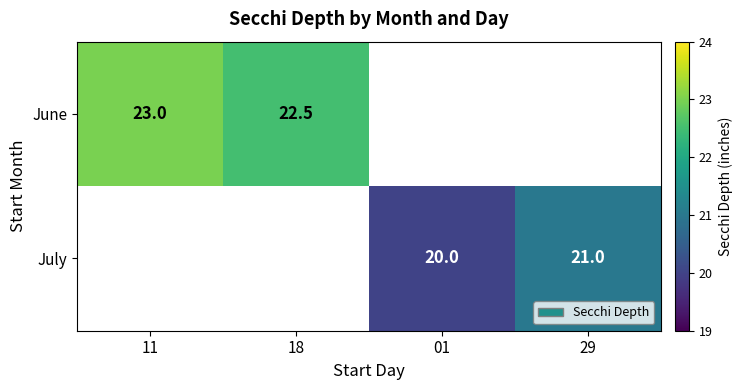

Is the value of July at 29 greater than the value of June at 18?

No